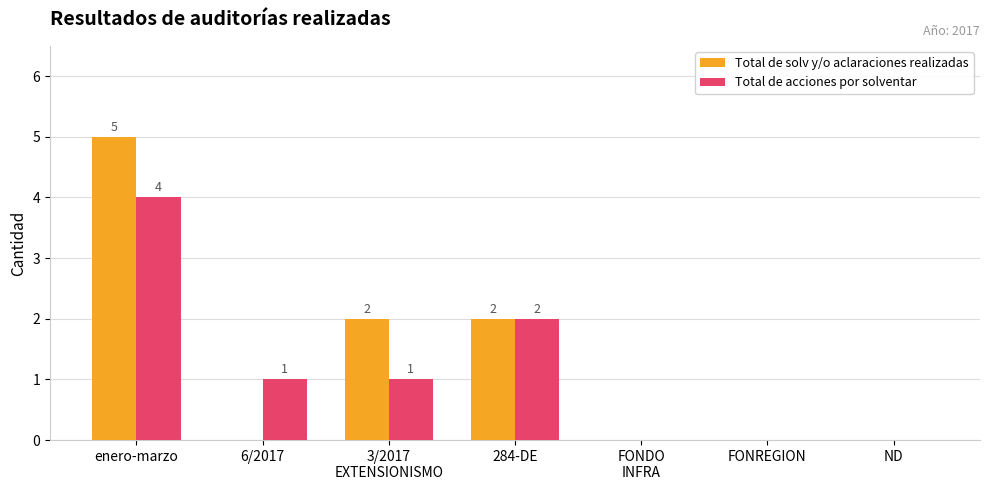

Which series changed the most between 6/2017 and ND?

Total de acciones por solventar